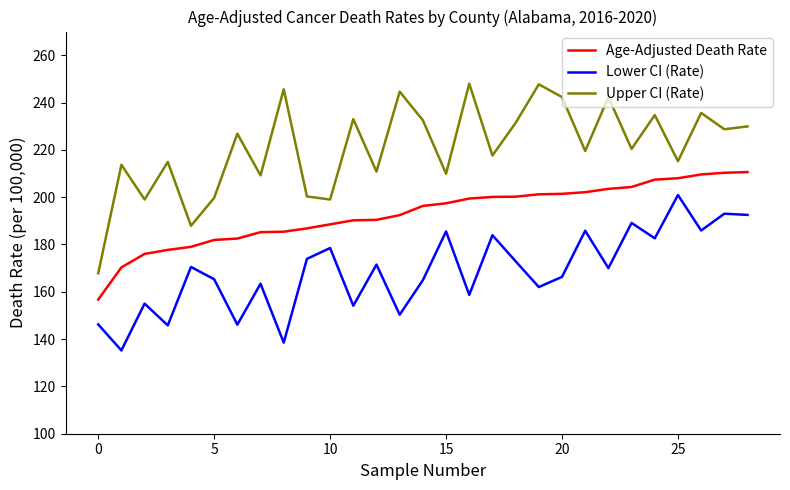

Which series has the largest range (max minus min)?

Upper CI (Rate)